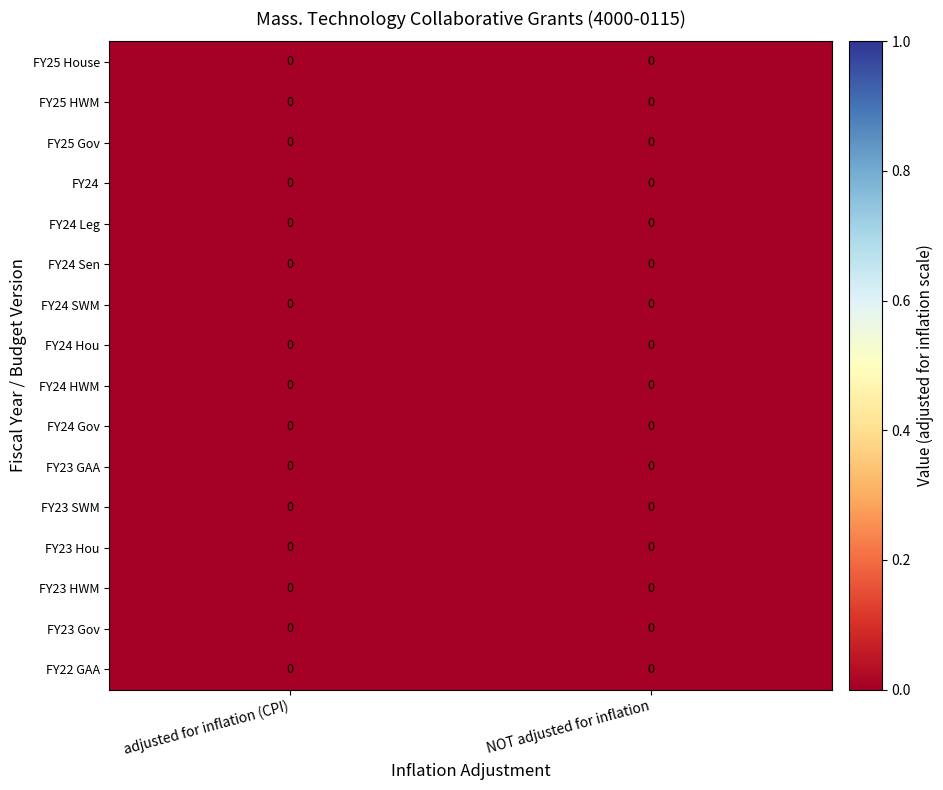

List the series in order of their peak value, lowest first.

FY25 Gov, FY24 Hou, FY23 SWM, FY24 Gov, FY23 HWM, FY24 HWM, FY23 Gov, FY22 GAA, FY23 GAA, FY24 Leg, FY25 HWM, FY23 Hou, FY24 SWM, FY24, FY25 House, FY24 Sen